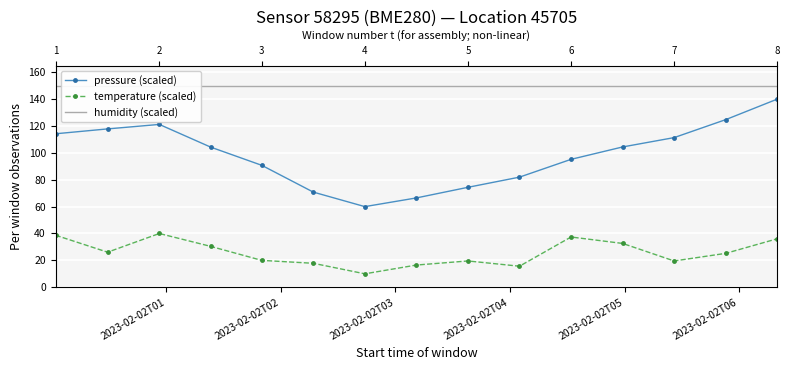

True or false: humidity (scaled) and temperature (scaled) cross at least once.

False